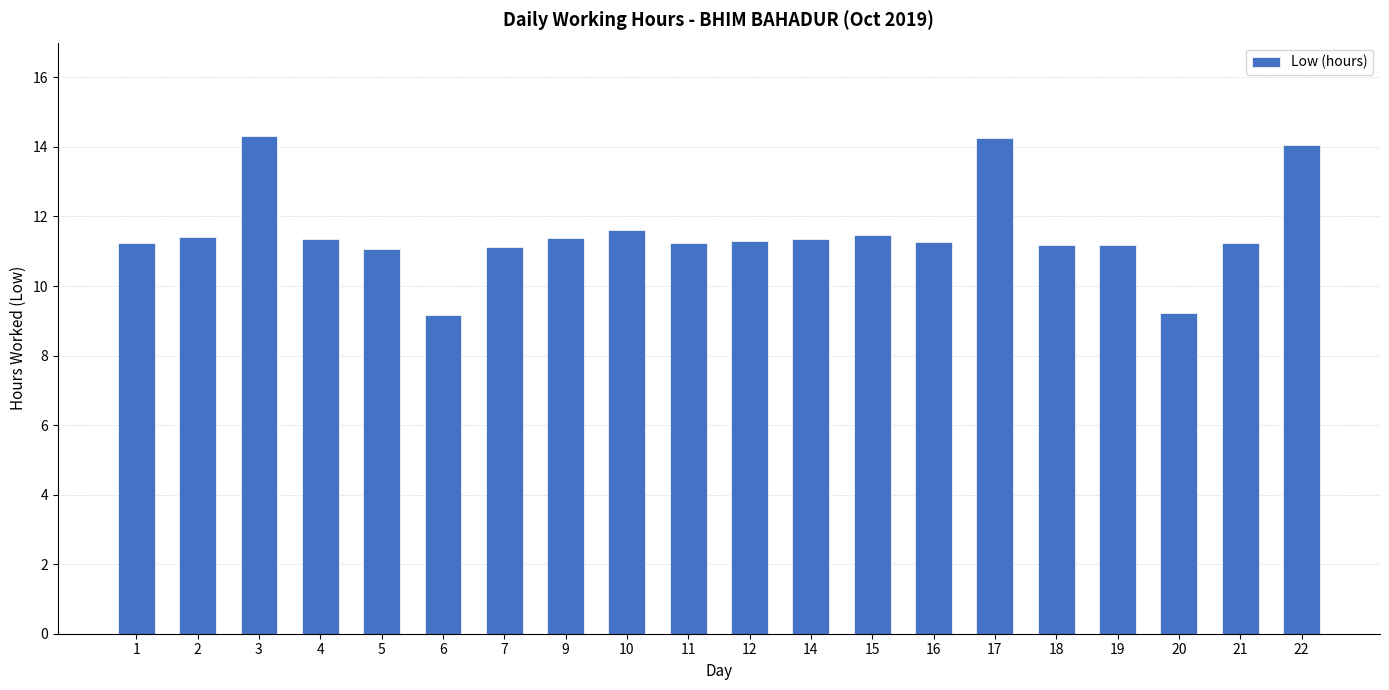

What is the difference between the values at 21 and 19?

0.1